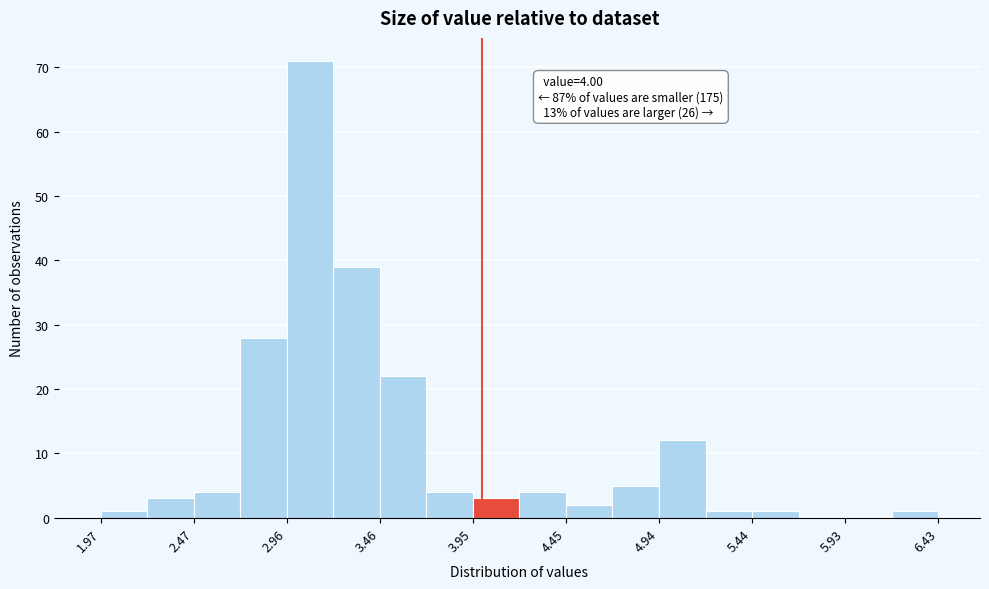

Which range on the x-axis has the tallest bar?

2.95 to 3.20